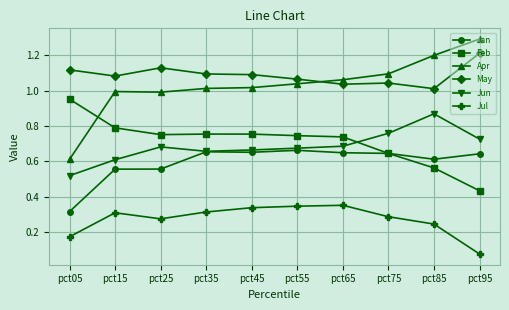

Which series has the largest range (max minus min)?

Apr